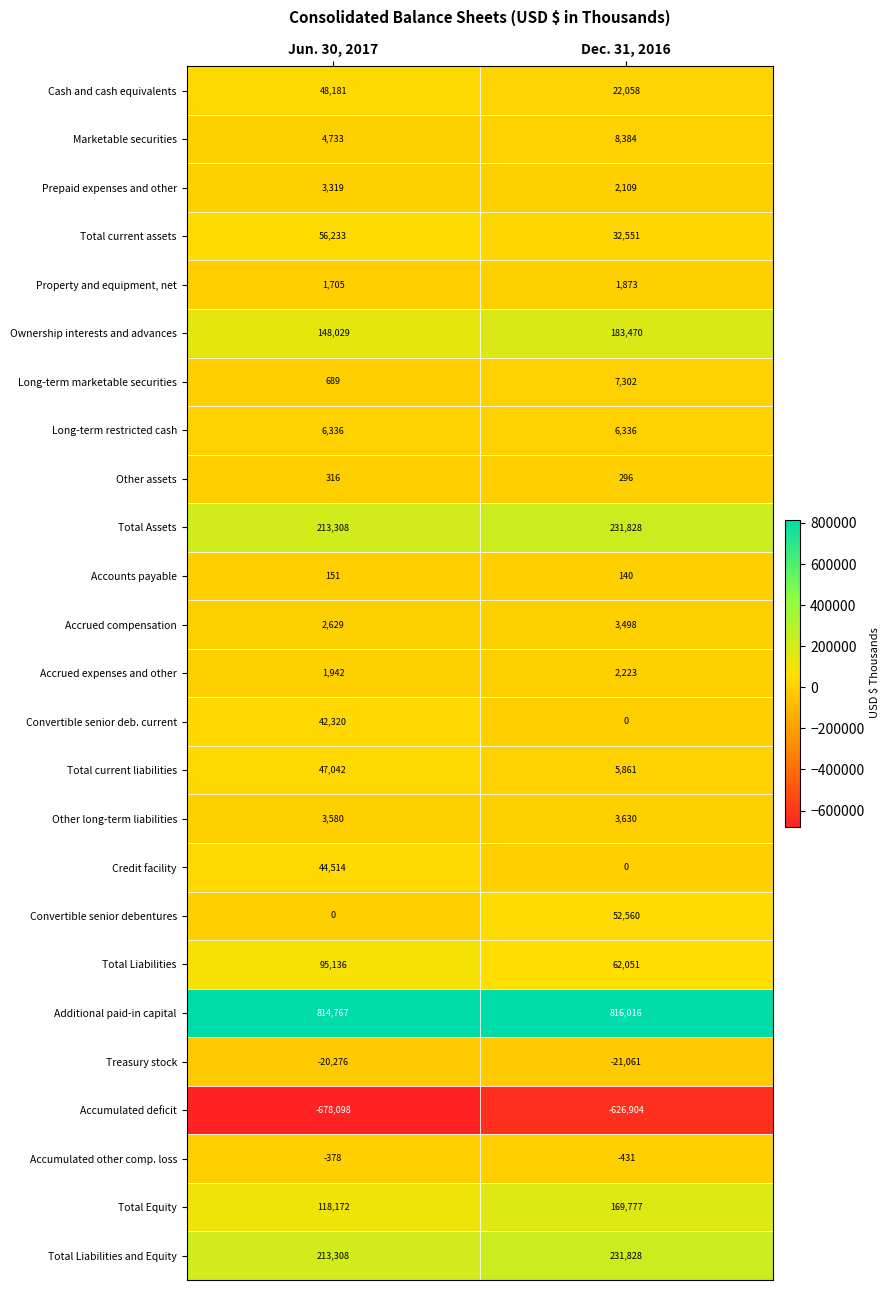

The Long-term marketable securities series shows 910 at Jun. 30, 2017. True or false?

False